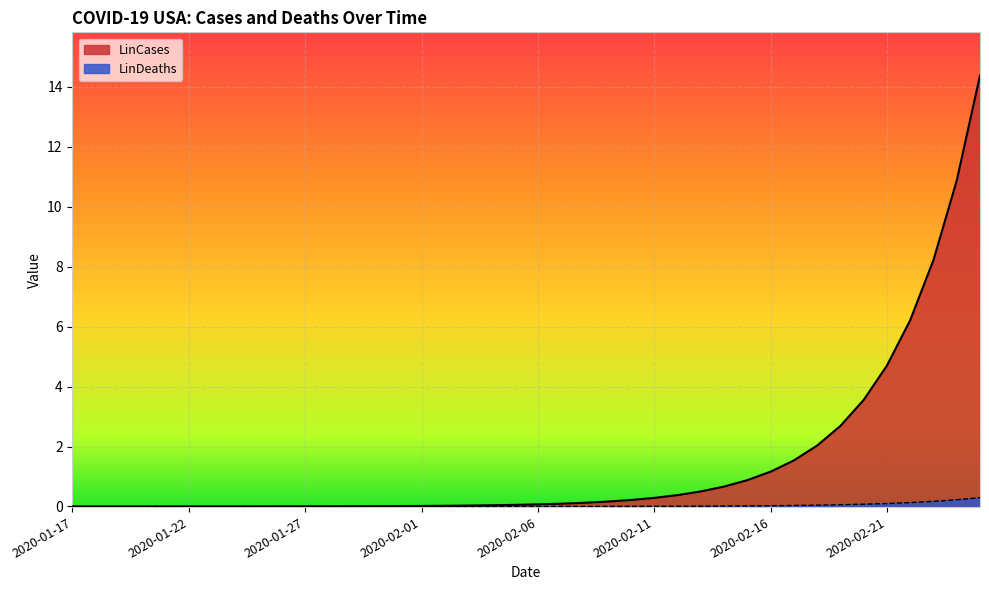

Which series has the widest spread of values?

LinCases